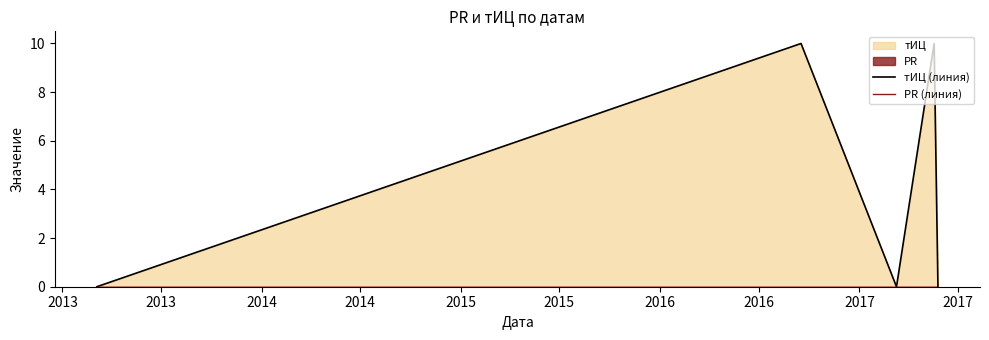

Reading left to right, extract all data points from this chart.

тИЦ (линия): 0	10	0	10	0
PR (линия): 0	0	0	0	0